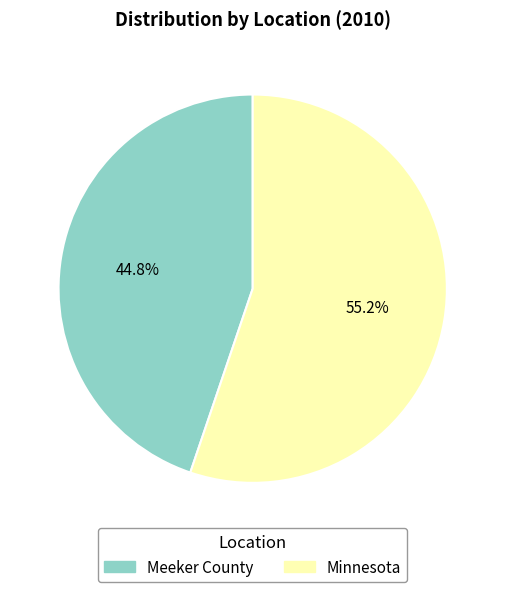

Count the number of slices in the pie.

2